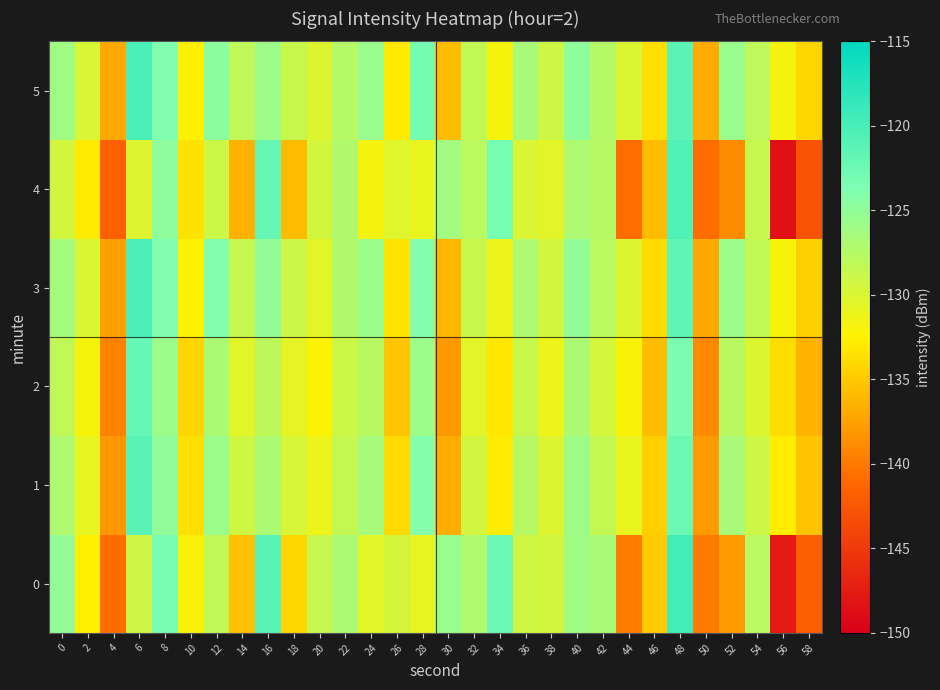

What is the total value across all series at 22?

-766.2